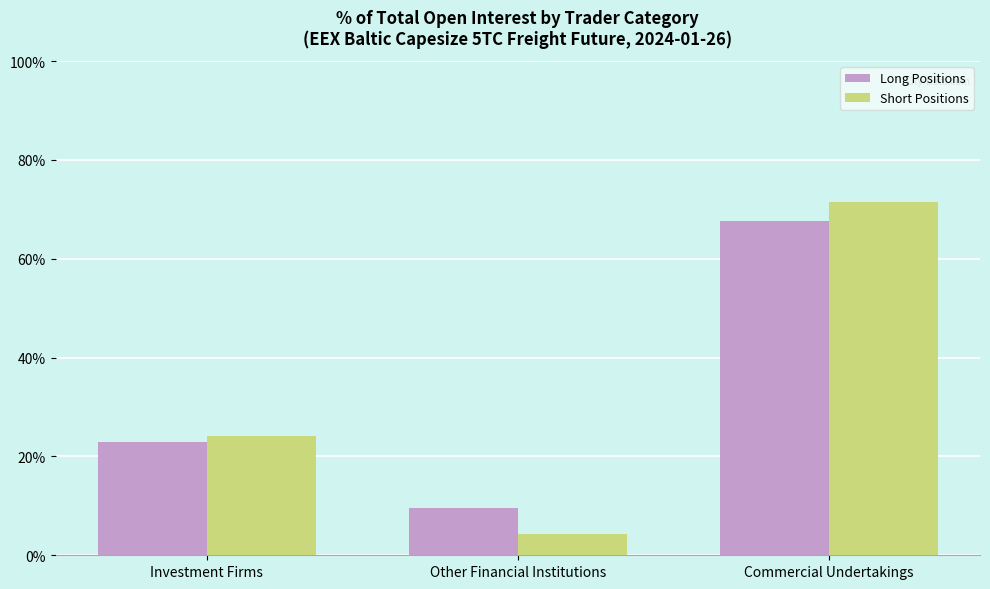

The value of Long Positions at Commercial Undertakings is 15.7. True or false?

False